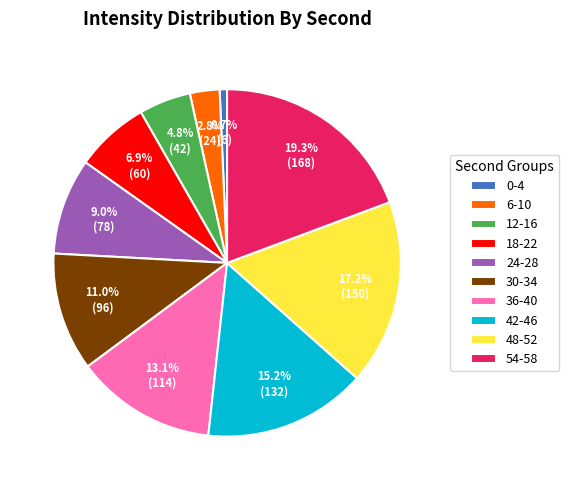

Does any single category account for the majority?

No